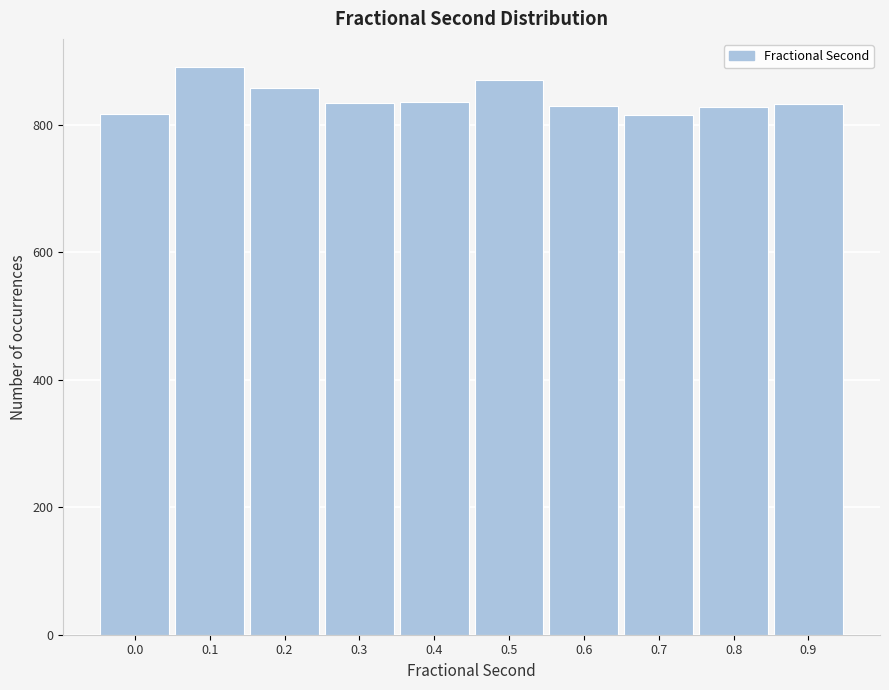

What is the change in value from 0.2 to 0.9?

-25